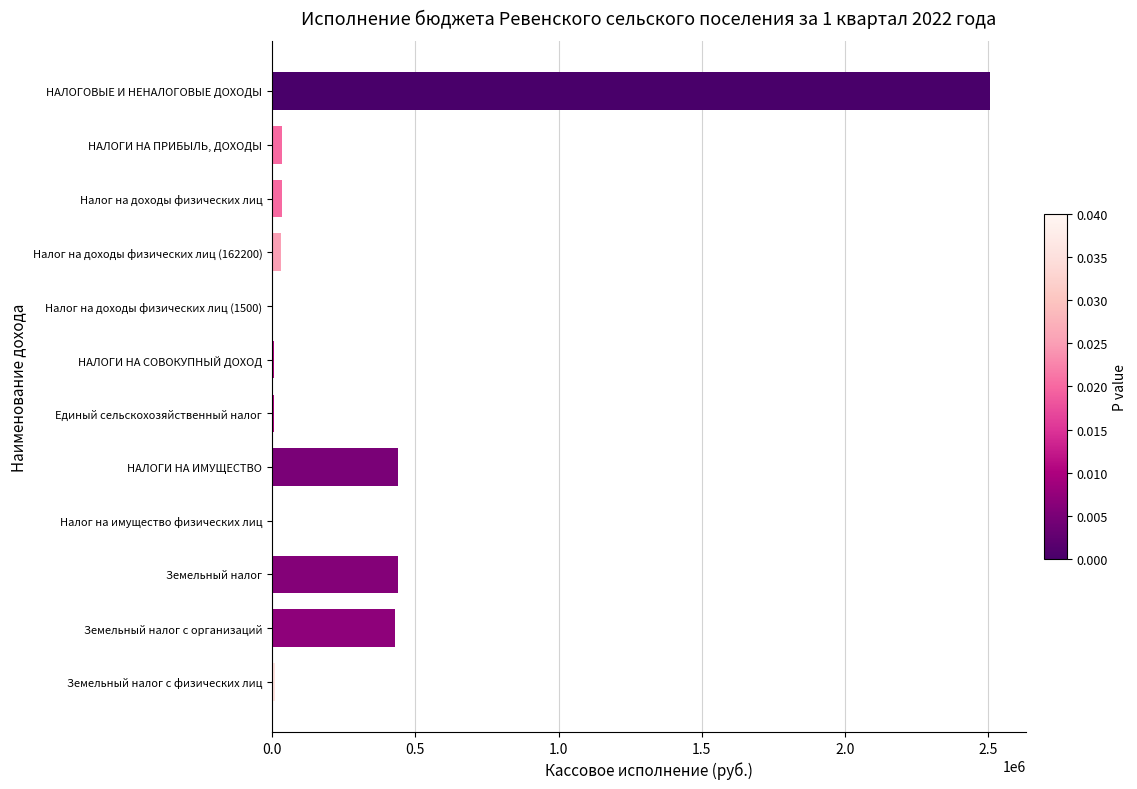

How many values exceed 34855?

6